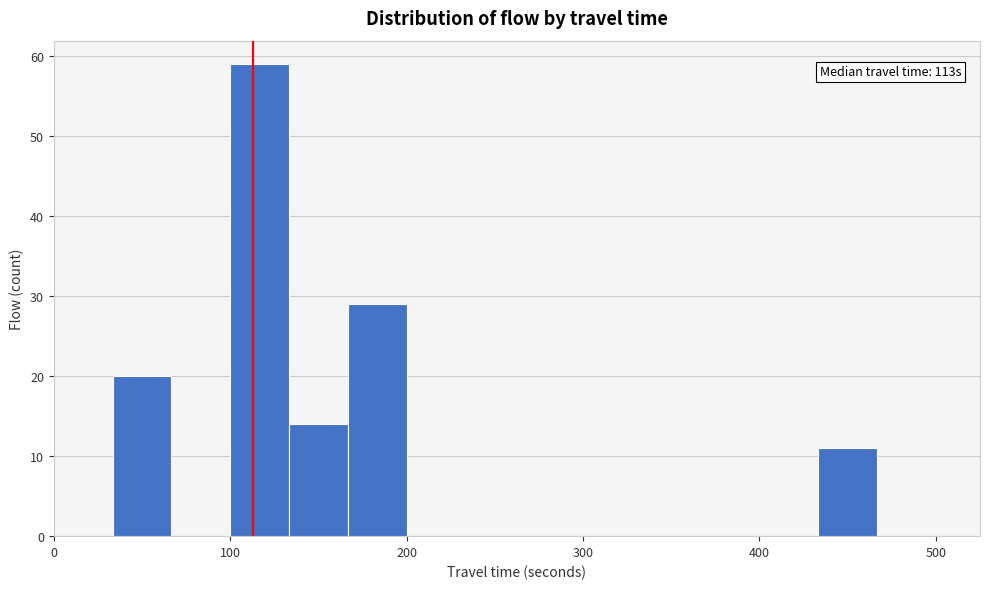

Read against the x-axis, roughly where is the centre of the tallest bar?

120